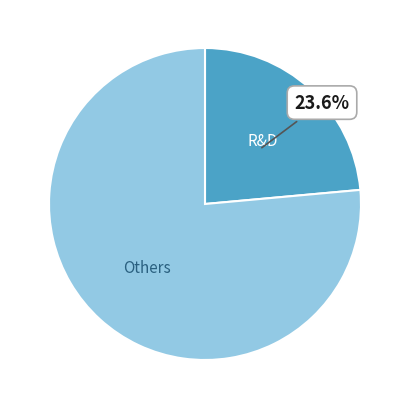

Is there a majority slice in this chart?

Yes